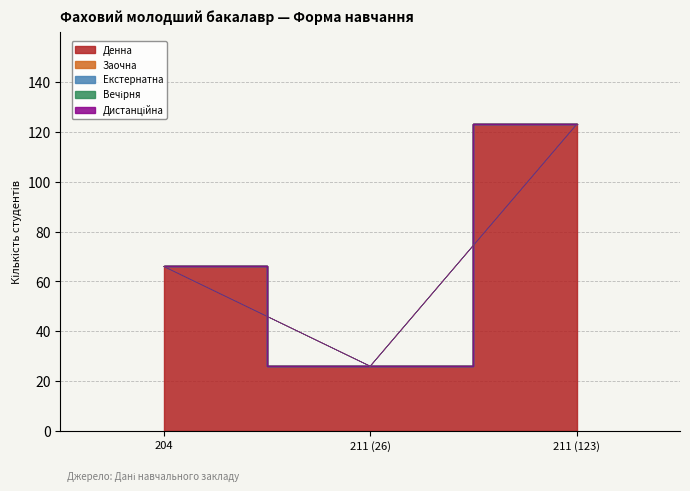

Between 204 and 211 (123), which series saw the biggest shift?

Денна